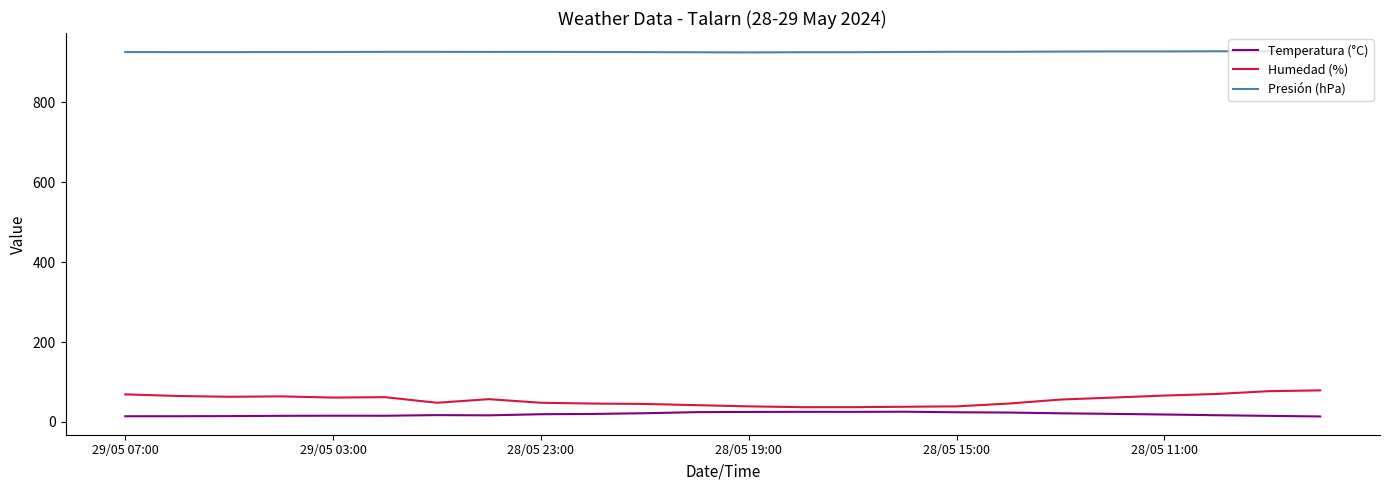

Which series has the largest total across all categories?

Presión (hPa)